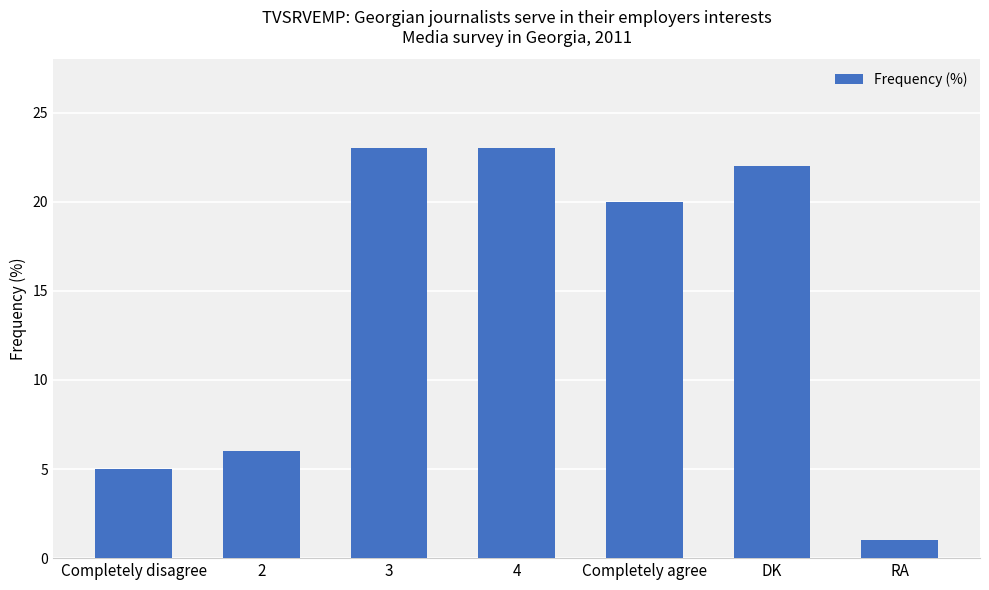

How many data points are less than 20?

3